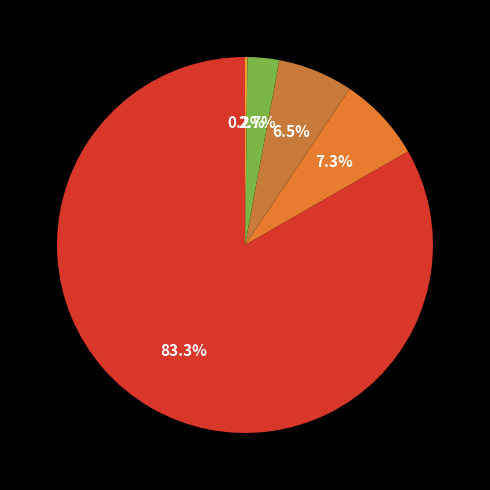

Rank the categories by value from highest to lowest.

Europe, Asie, Afrique, Amérique, Océanie